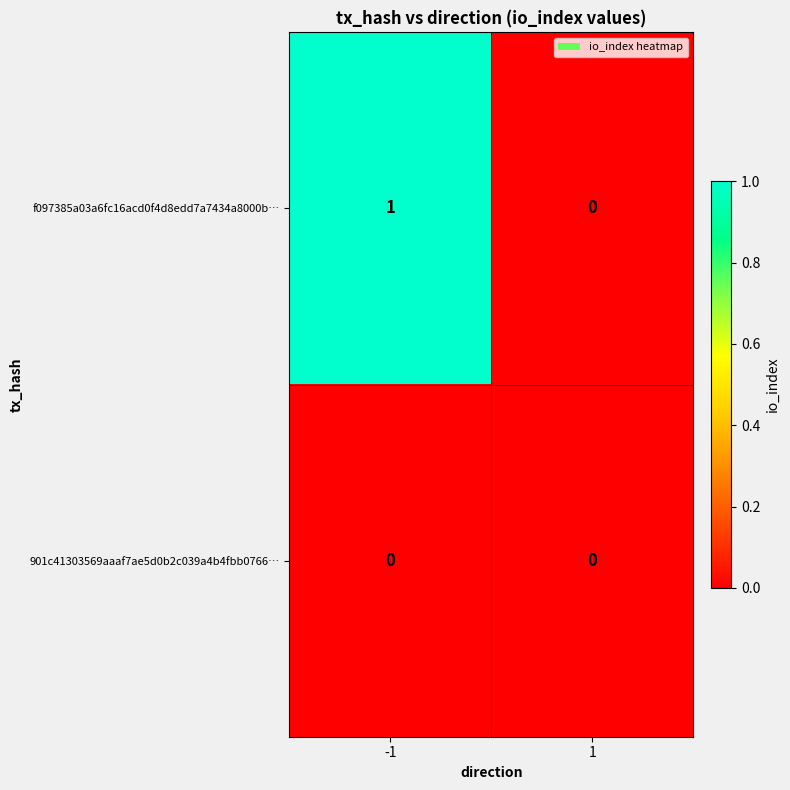

Count the number of categories in the chart.

2